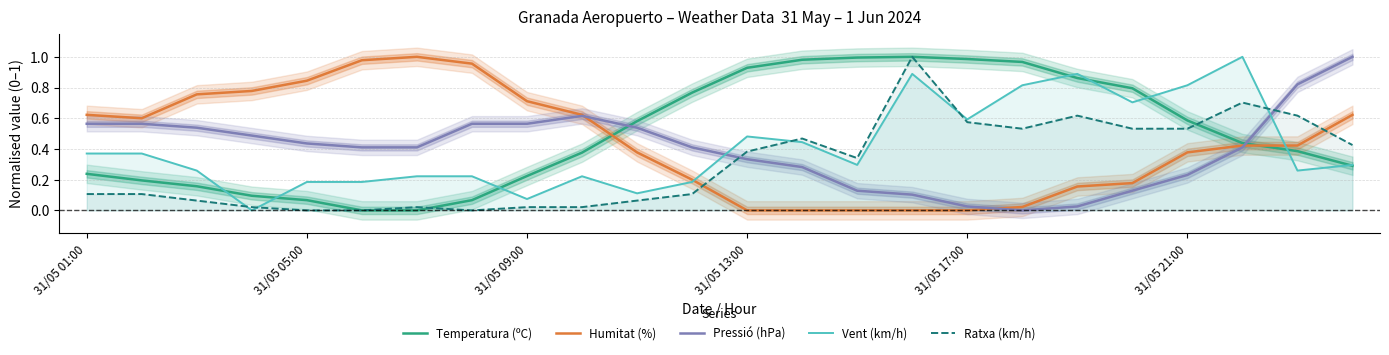

True or false: Humitat (%) has a value of 0.0 at 31/05 13:00.

True